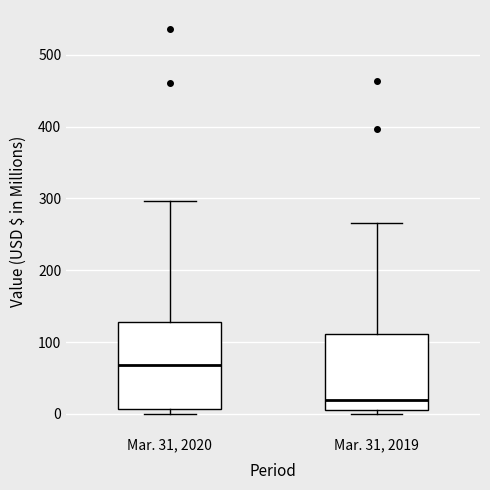

Reading left to right, transcribe this box plot: for each box, give where its median line is, the range the box spans, and where its two whiskers end, as read against the y-axis. The values are not printed on the chart, so give them approximately, as read against the axis.

Mar. 31, 2020: median 70, box 10 to 130, whiskers 0 to 300
Mar. 31, 2019: median 20, box 10 to 110, whiskers 0 to 270